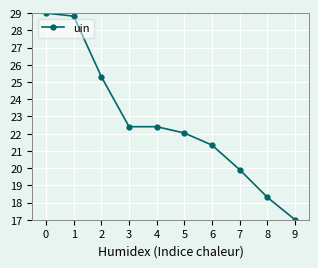

Read the value at 0.

29.0